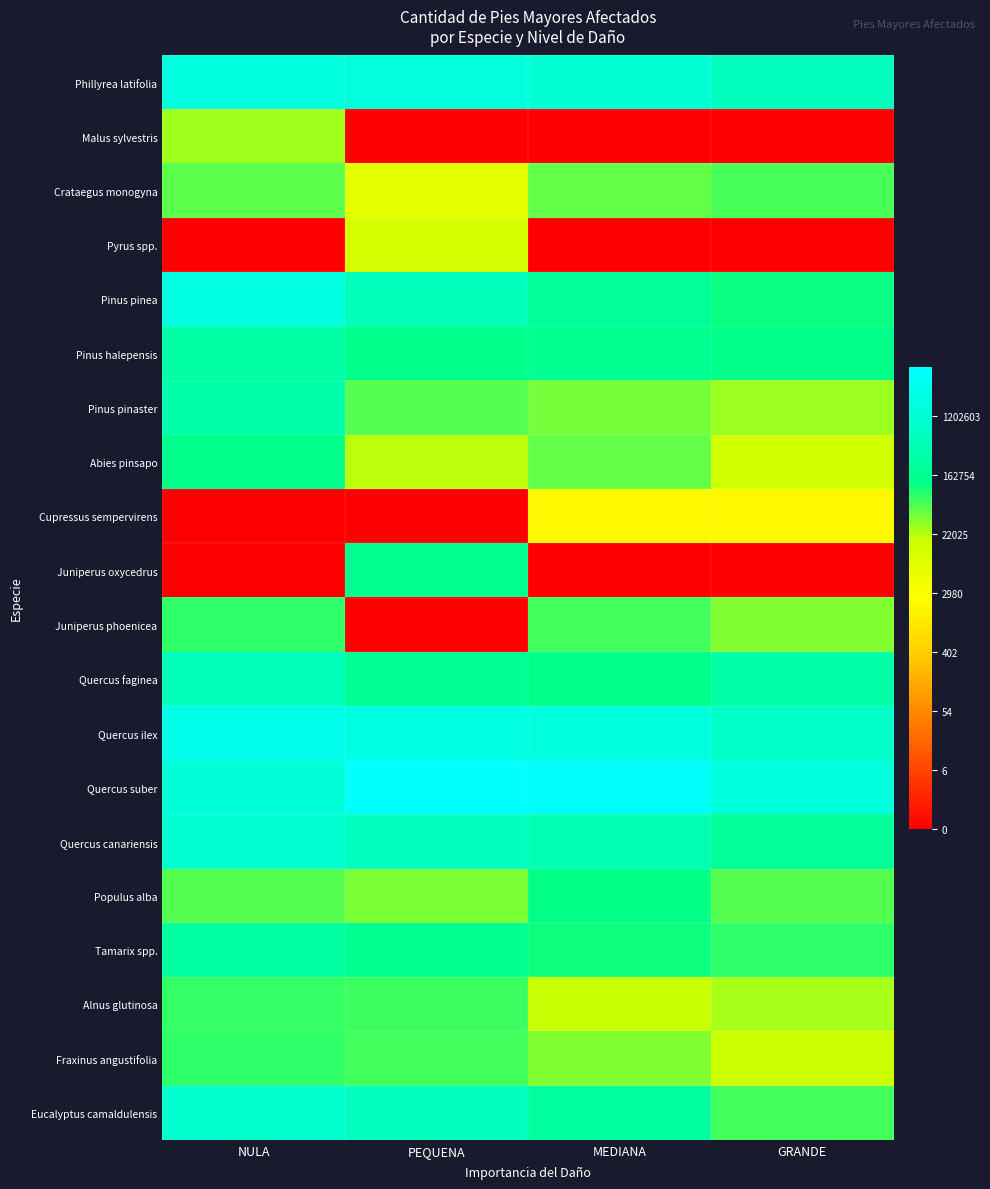

Reading left to right, transcribe all the data shown in this chart.

Phillyrea latifolia: NULA=14.4	PEQUENA=14.2	MEDIANA=14.1	GRANDE=13.3
Malus sylvestris: NULA=10.2	PEQUENA=0.0	MEDIANA=0.0	GRANDE=0.0
Crataegus monogyna: NULA=10.9	PEQUENA=8.8	MEDIANA=10.8	GRANDE=11.1
Pyrus spp.: NULA=0.0	PEQUENA=9.5	MEDIANA=0.0	GRANDE=0.0
Pinus pinea: NULA=14.5	PEQUENA=13.2	MEDIANA=12.2	GRANDE=11.7
Pinus halepensis: NULA=12.5	PEQUENA=11.8	MEDIANA=12.0	GRANDE=11.8
Pinus pinaster: NULA=12.7	PEQUENA=10.9	MEDIANA=10.6	GRANDE=10.2
Abies pinsapo: NULA=11.8	PEQUENA=10.0	MEDIANA=10.8	GRANDE=9.6
Cupressus sempervirens: NULA=0.0	PEQUENA=0.0	MEDIANA=7.6	GRANDE=7.6
Juniperus oxycedrus: NULA=0.0	PEQUENA=11.9	MEDIANA=0.0	GRANDE=0.0
Juniperus phoenicea: NULA=11.3	PEQUENA=0.0	MEDIANA=11.1	GRANDE=10.5
Quercus faginea: NULA=13.2	PEQUENA=12.0	MEDIANA=11.8	GRANDE=12.6
Quercus ilex: NULA=14.8	PEQUENA=14.5	MEDIANA=14.3	GRANDE=13.6
Quercus suber: NULA=14.1	PEQUENA=15.7	MEDIANA=15.5	GRANDE=14.3
Quercus canariensis: NULA=13.9	PEQUENA=13.3	MEDIANA=12.9	GRANDE=12.1
Populus alba: NULA=10.9	PEQUENA=10.5	MEDIANA=11.7	GRANDE=10.9
Tamarix spp.: NULA=12.5	PEQUENA=12.0	MEDIANA=11.6	GRANDE=11.3
Alnus glutinosa: NULA=11.2	PEQUENA=11.1	MEDIANA=9.8	GRANDE=10.1
Fraxinus angustifolia: NULA=11.3	PEQUENA=11.1	MEDIANA=10.5	GRANDE=9.7
Eucalyptus camaldulensis: NULA=13.8	PEQUENA=13.3	MEDIANA=12.4	GRANDE=11.1